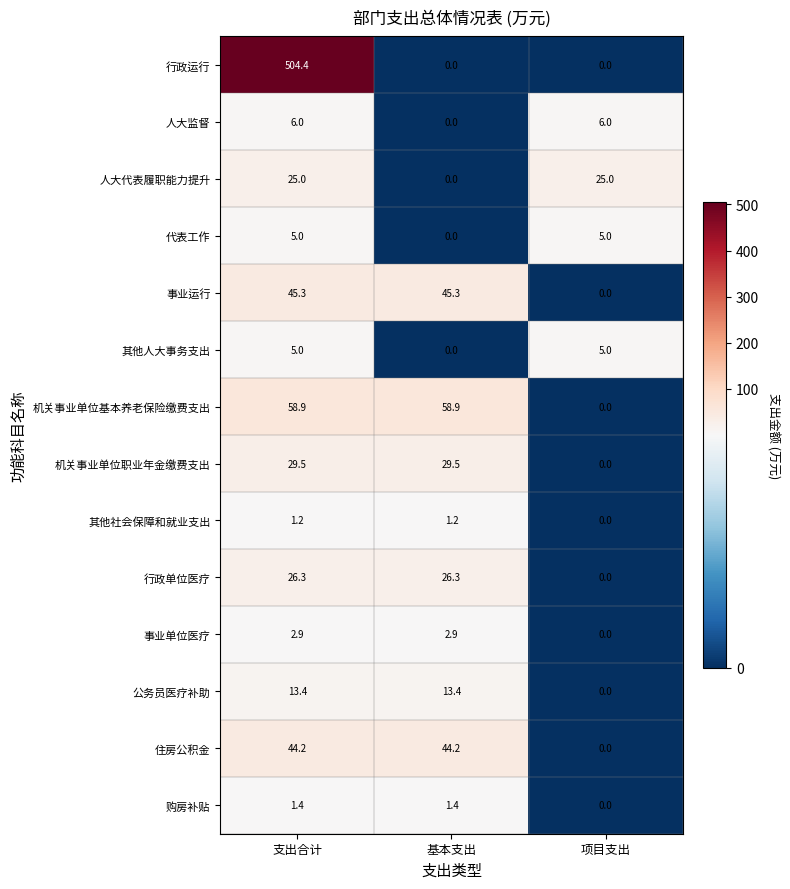

Which series has the largest range (max minus min)?

行政运行